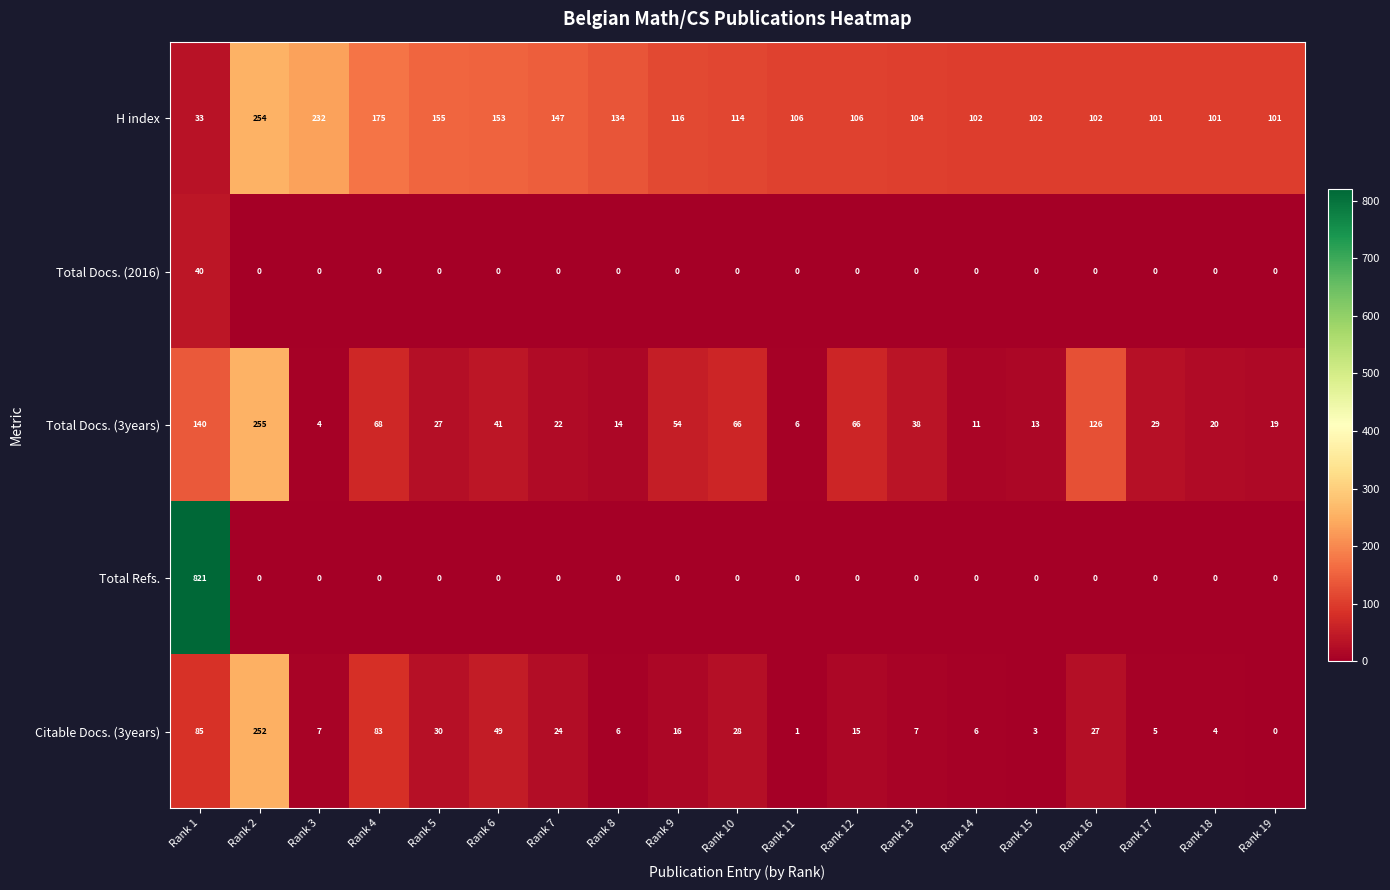

What is the sum of the Total Docs. (3years) values at Rank 7 and Rank 2?

277